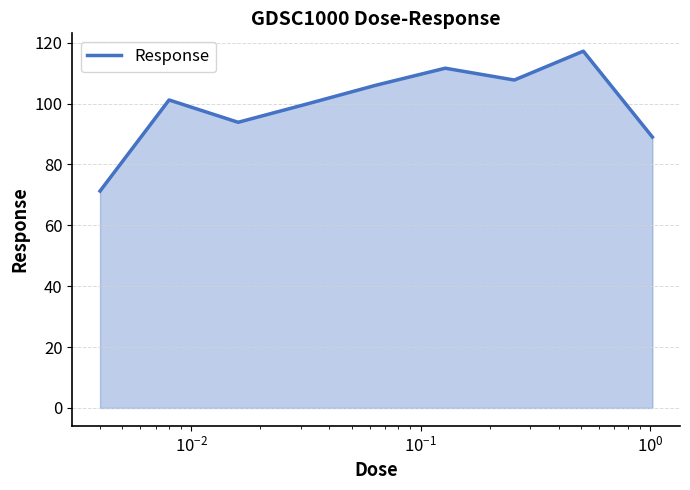

What is the difference between the maximum and minimum values?

46.0